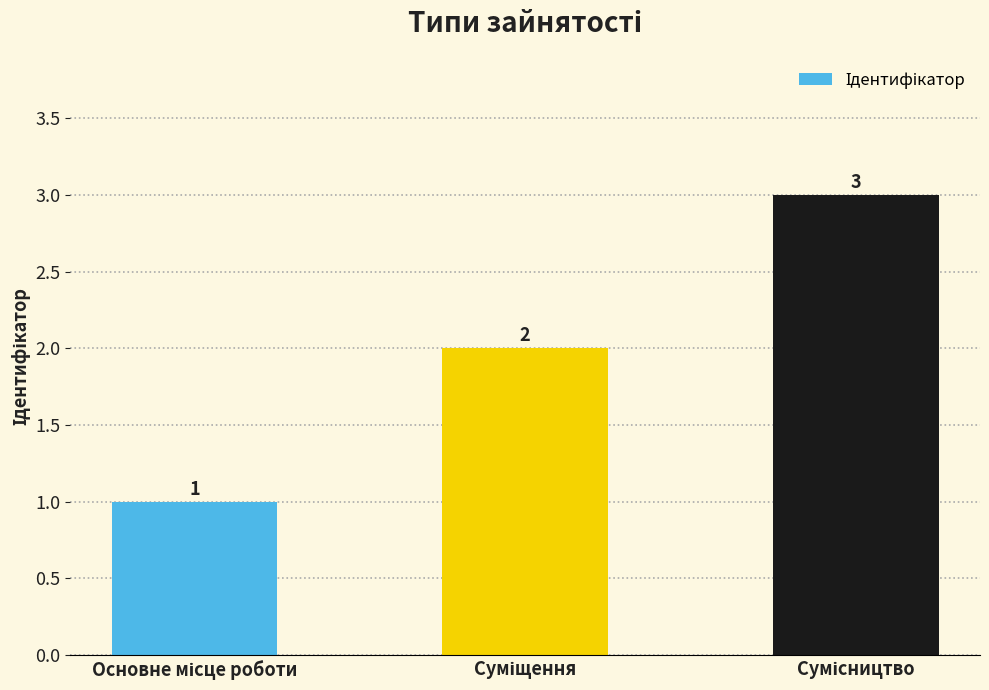

What is the sum of all values?

6